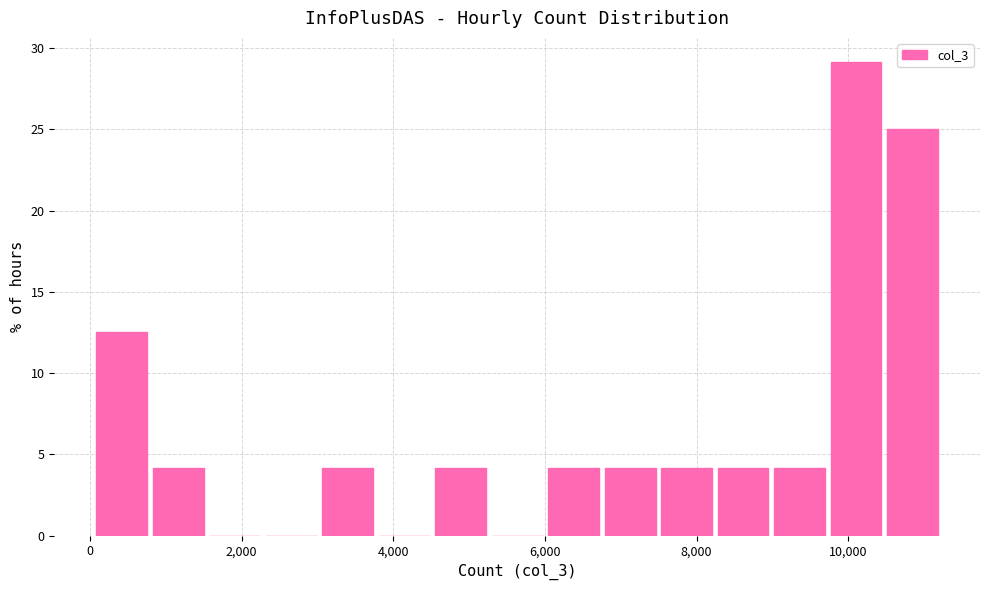

Read against the x-axis, roughly where is the centre of the tallest bar?

10200